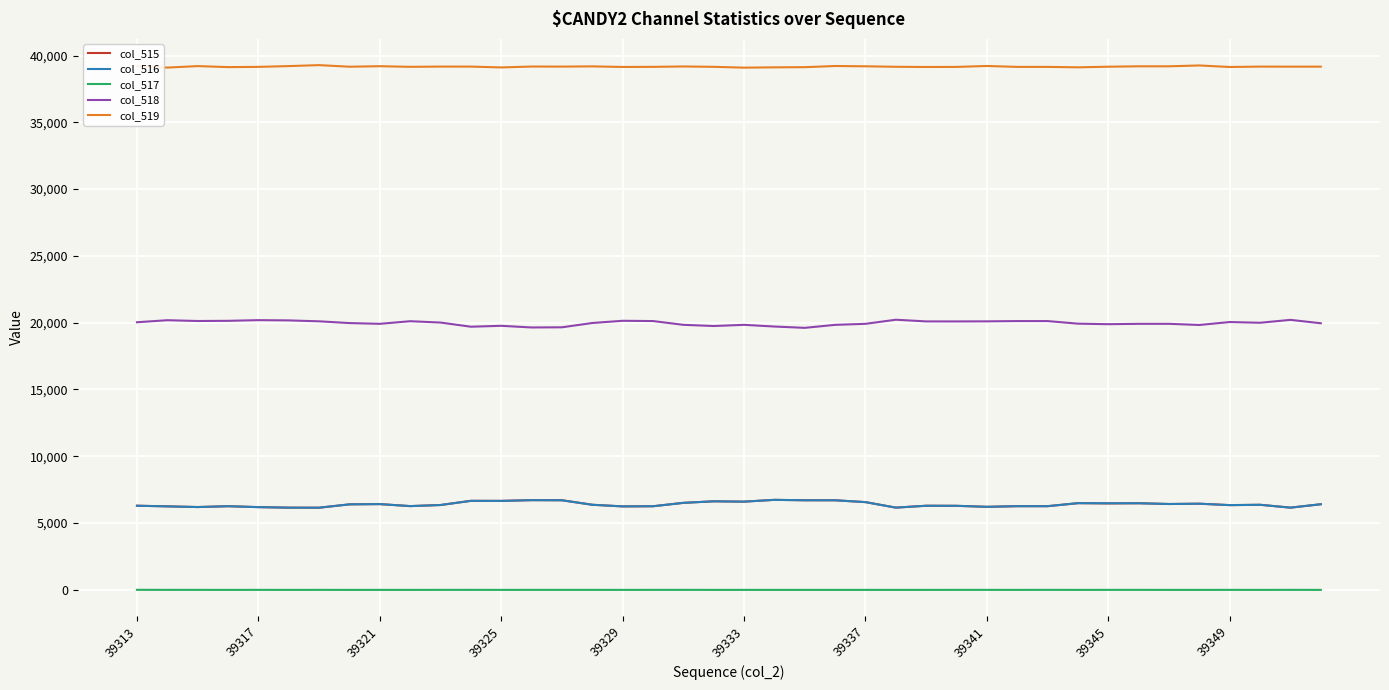

True or false: col_517 and col_519 intersect in this chart.

False